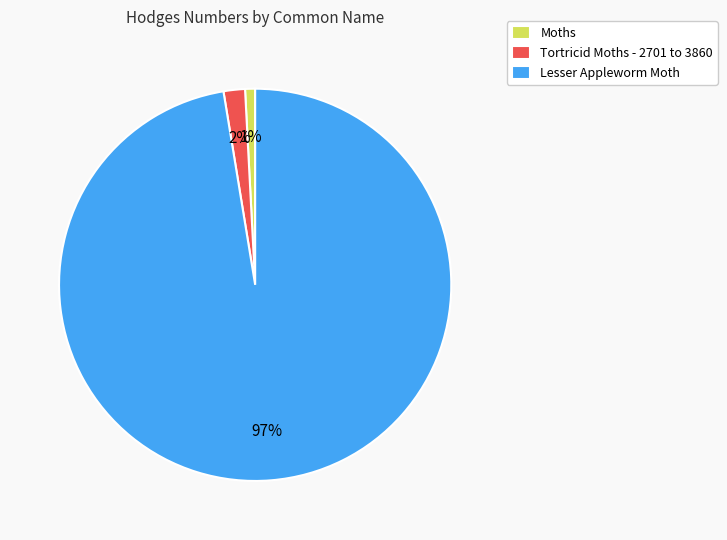

Between Lesser Appleworm Moth and Moths, which is larger?

Lesser Appleworm Moth